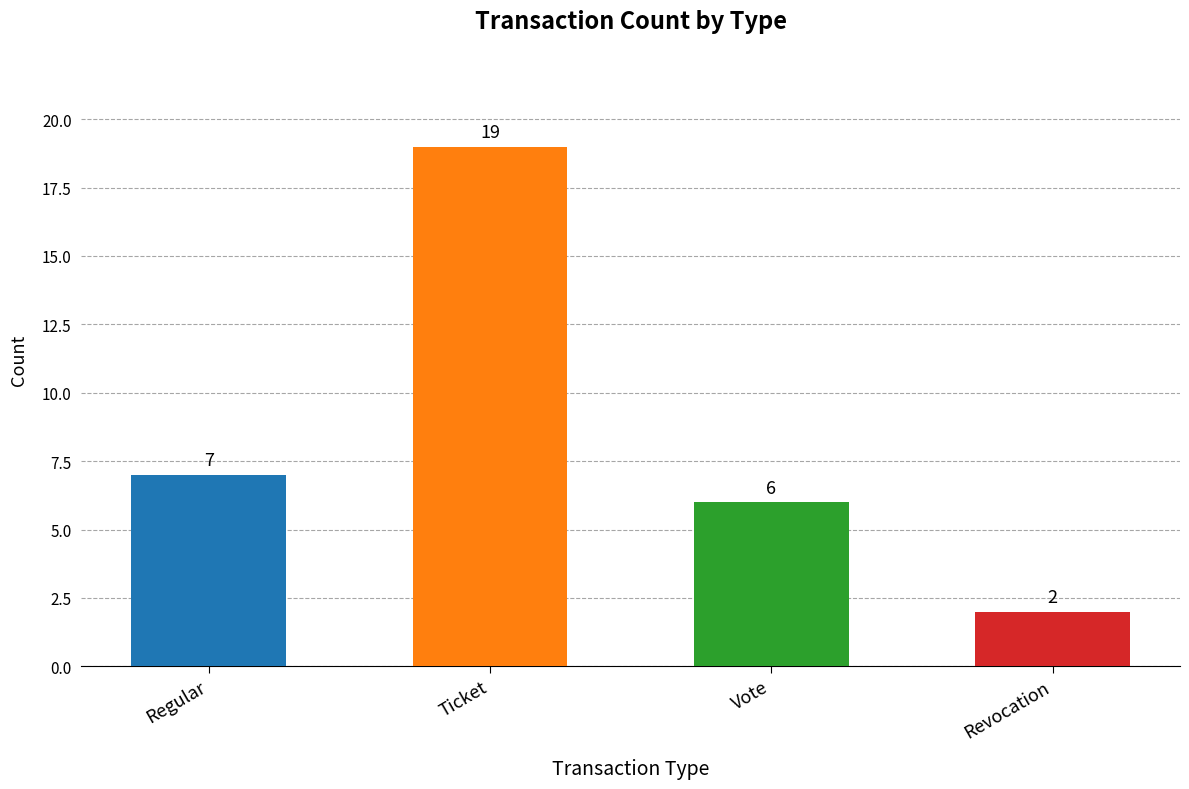

What is the average value?

8